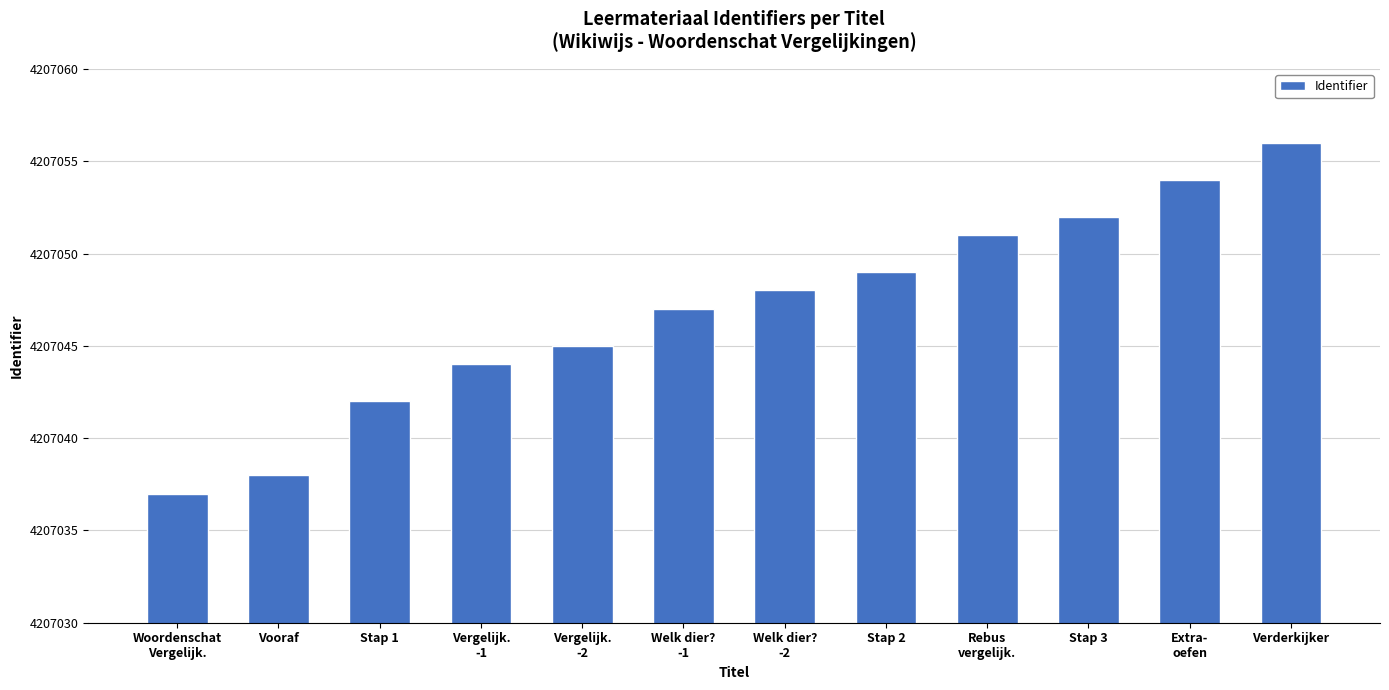

Reading right to left, transcribe all the data shown in this chart.

Verderkijker=4207056	Extra-
oefen=4207054	Stap 3=4207052	Rebus
vergelijk.=4207051	Stap 2=4207049	Welk dier?
-2=4207048	Welk dier?
-1=4207047	Vergelijk.
-2=4207045	Vergelijk.
-1=4207044	Stap 1=4207042	Vooraf=4207038	Woordenschat
Vergelijk.=4207037